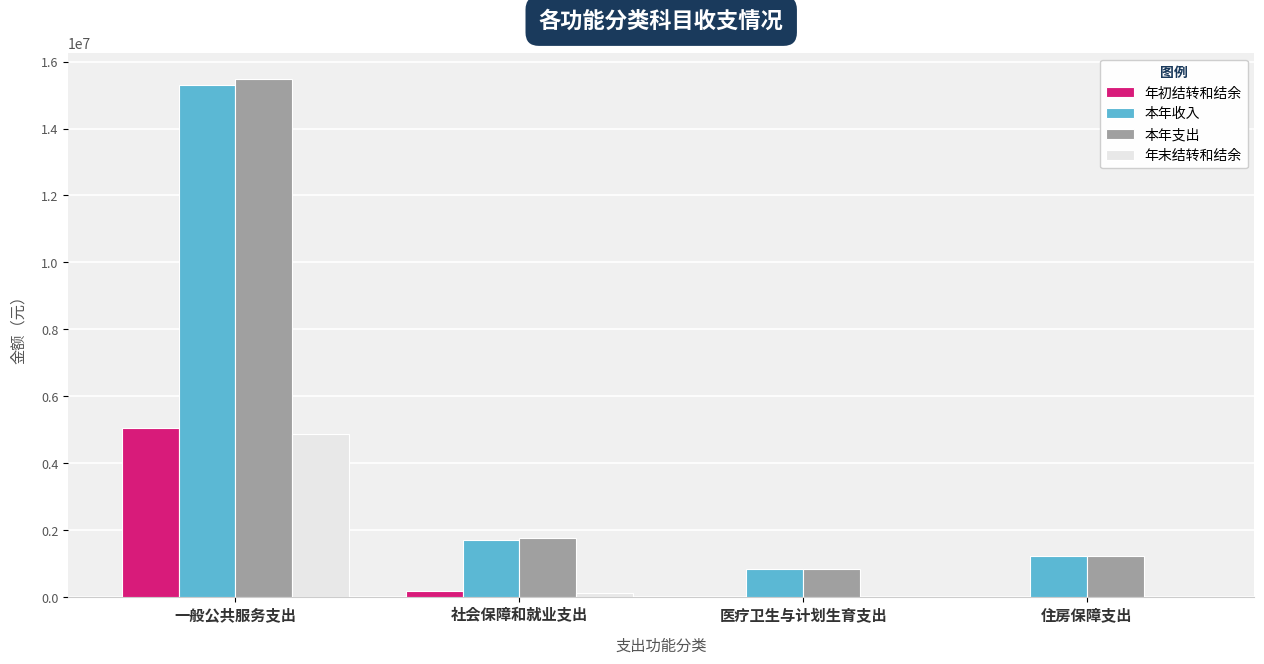

What is the sum of all 年初结转和结余 values?

5264596.5